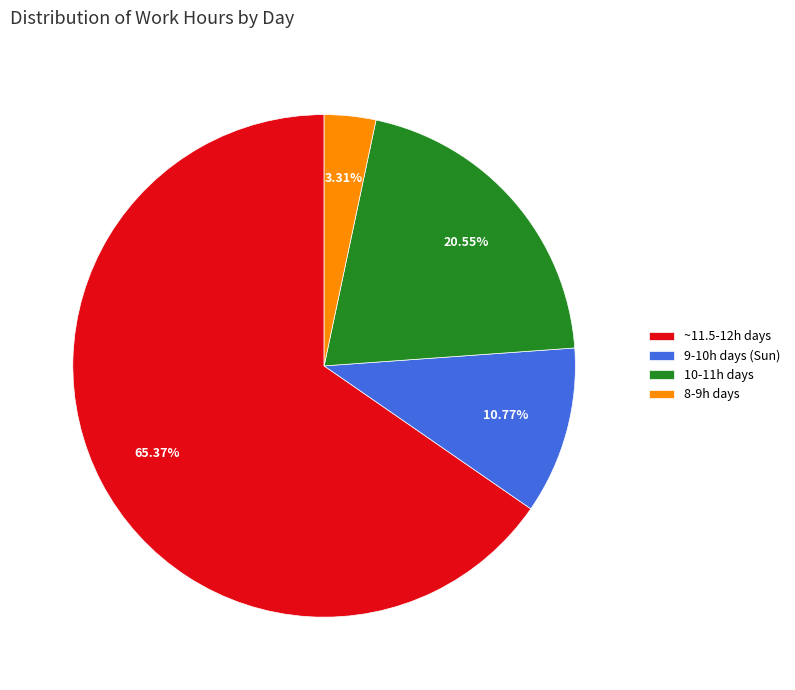

What is the ratio of the value at 8-9h days to the value at 9-10h days (Sun)?

0.3